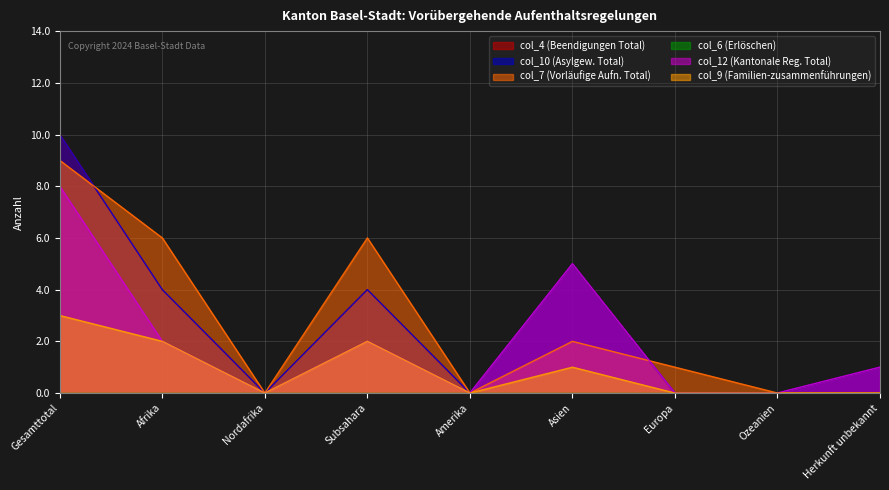

What is the difference between the second highest and minimum values in the col_9 (Familien-zusammenführungen) series?

2